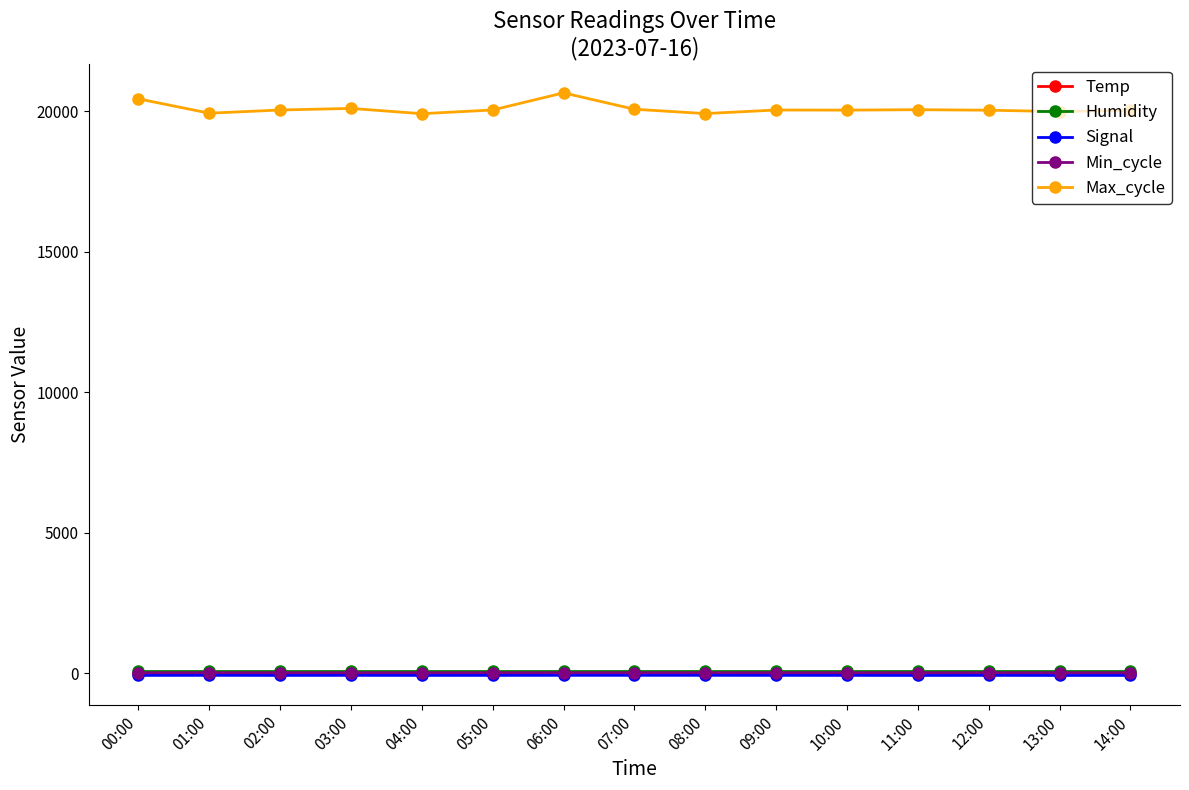

What is the highest value of the Min_cycle series?

28.0